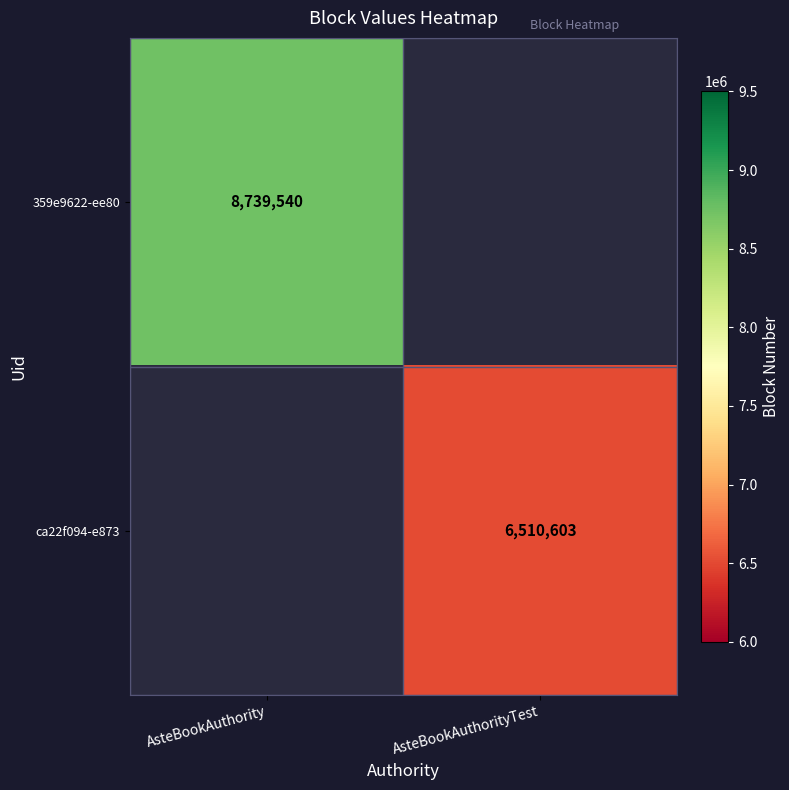

Which label corresponds to the smallest value in the chart?

AsteBookAuthorityTest